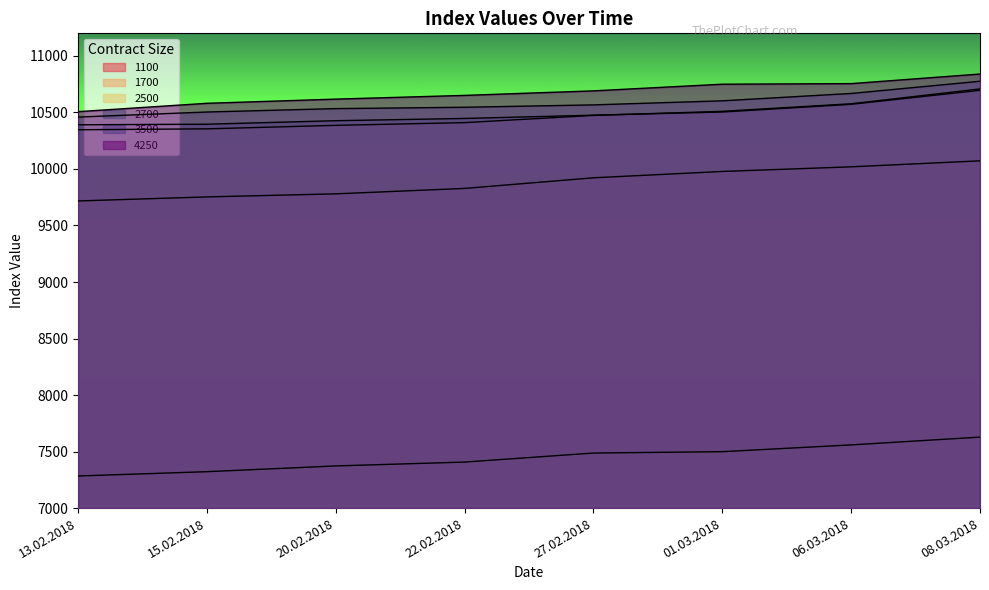

Reading right to left, transcribe all the data shown in this chart.

1100: 08.03.2018=7628	06.03.2018=7559	01.03.2018=7499	27.02.2018=7487	22.02.2018=7407	20.02.2018=7373	15.02.2018=7322	13.02.2018=7284
1700: 08.03.2018=10072	06.03.2018=10019	01.03.2018=9978	27.02.2018=9922	22.02.2018=9828	20.02.2018=9780	15.02.2018=9753	13.02.2018=9717
2500: 08.03.2018=10708	06.03.2018=10577	01.03.2018=10510	27.02.2018=10474	22.02.2018=10410	20.02.2018=10386	15.02.2018=10355	13.02.2018=10347
2700: 08.03.2018=10696	06.03.2018=10572	01.03.2018=10504	27.02.2018=10476	22.02.2018=10447	20.02.2018=10427	15.02.2018=10396	13.02.2018=10391
3500: 08.03.2018=10776	06.03.2018=10668	01.03.2018=10603	27.02.2018=10567	22.02.2018=10546	20.02.2018=10534	15.02.2018=10504	13.02.2018=10459
4250: 08.03.2018=10840	06.03.2018=10755	01.03.2018=10750	27.02.2018=10691	22.02.2018=10651	20.02.2018=10618	15.02.2018=10581	13.02.2018=10507